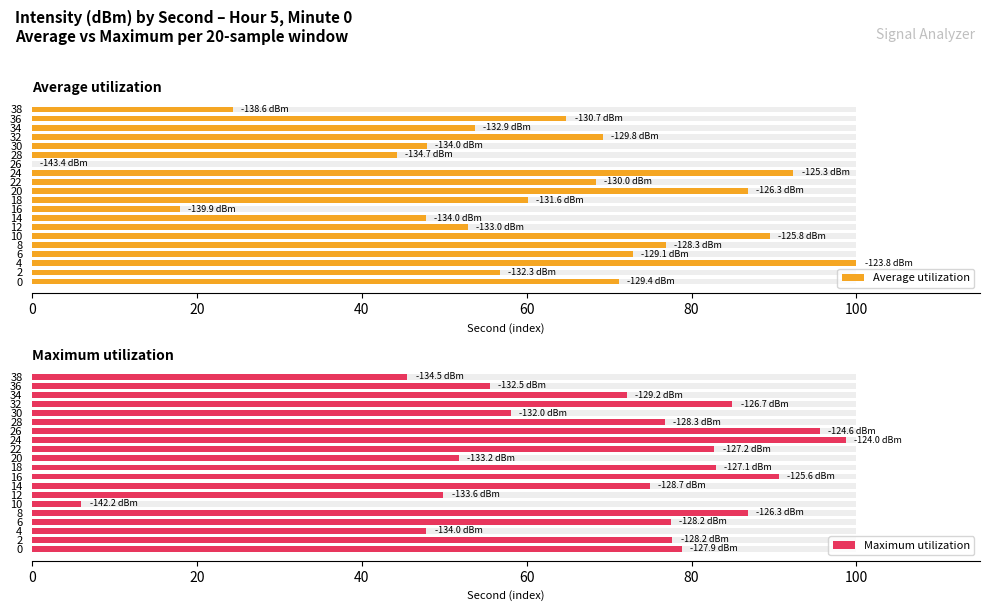

How many data points in Maximum utilization are less than 77?

10